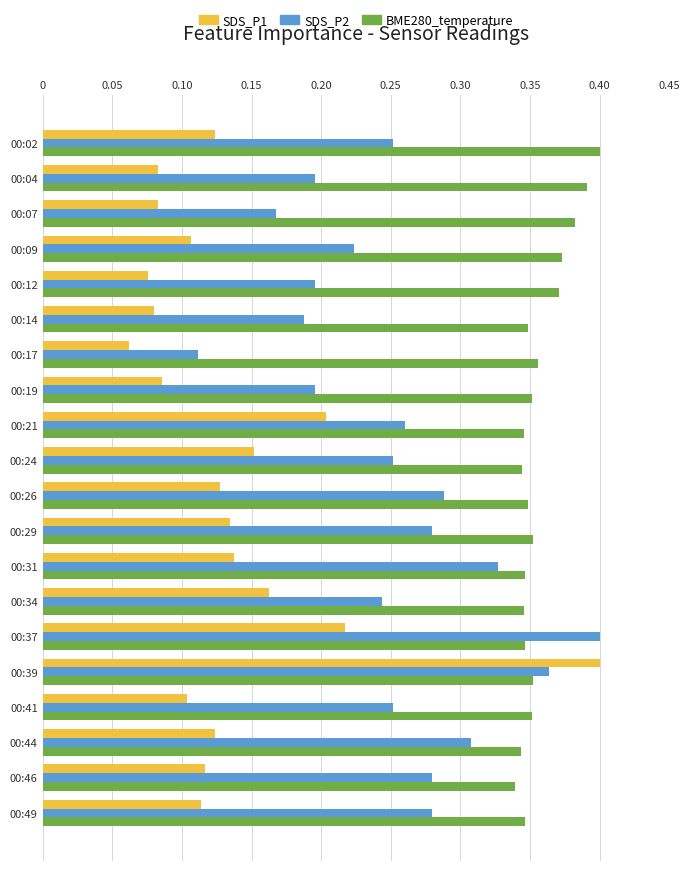

At 00:29, list the series in order from smallest to largest.

SDS_P1, SDS_P2, BME280_temperature